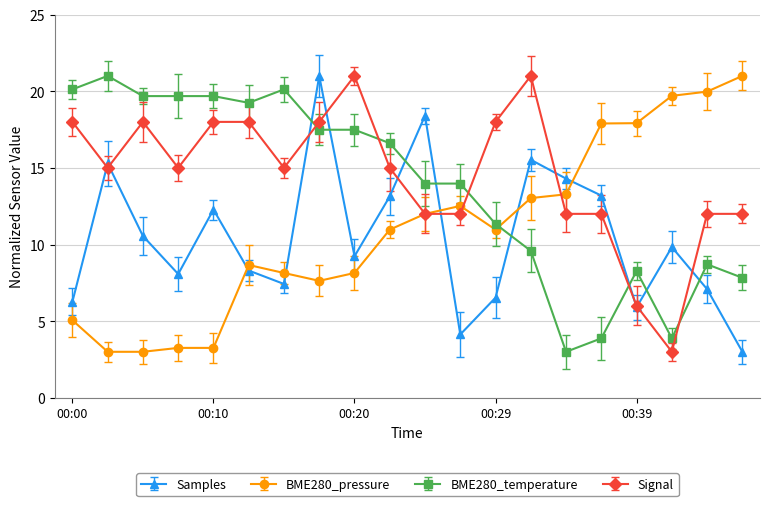

How many values in the Samples series exceed 9?

11